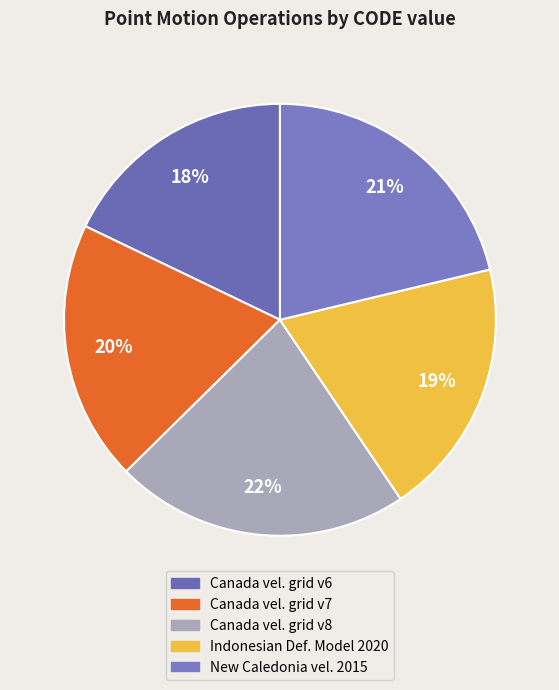

Count the number of slices in the pie.

5